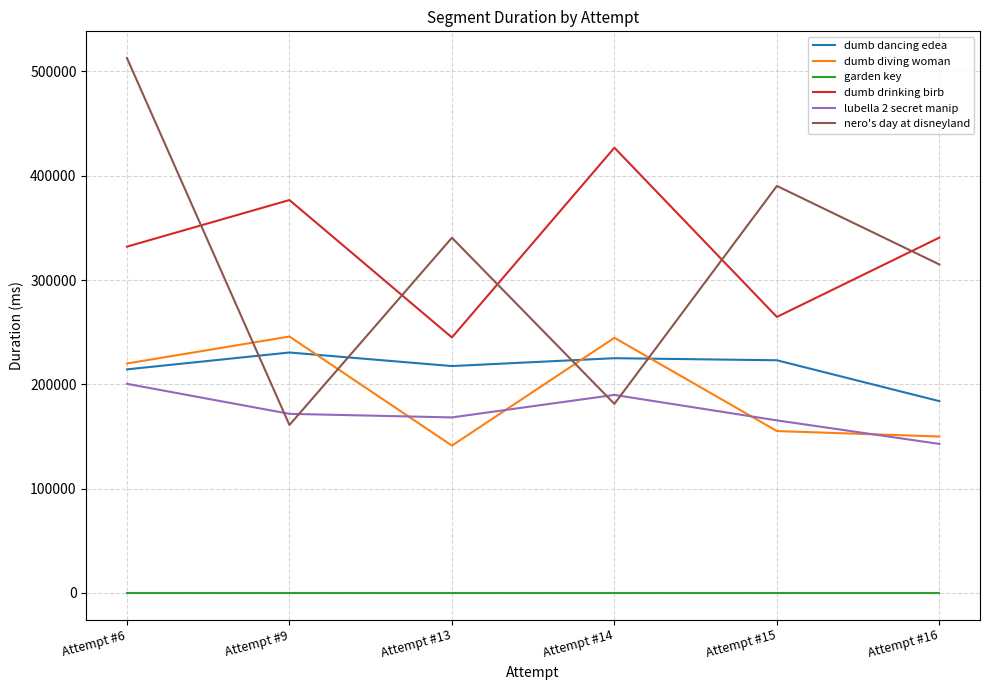

The garden key series shows 0 at Attempt #6. True or false?

True